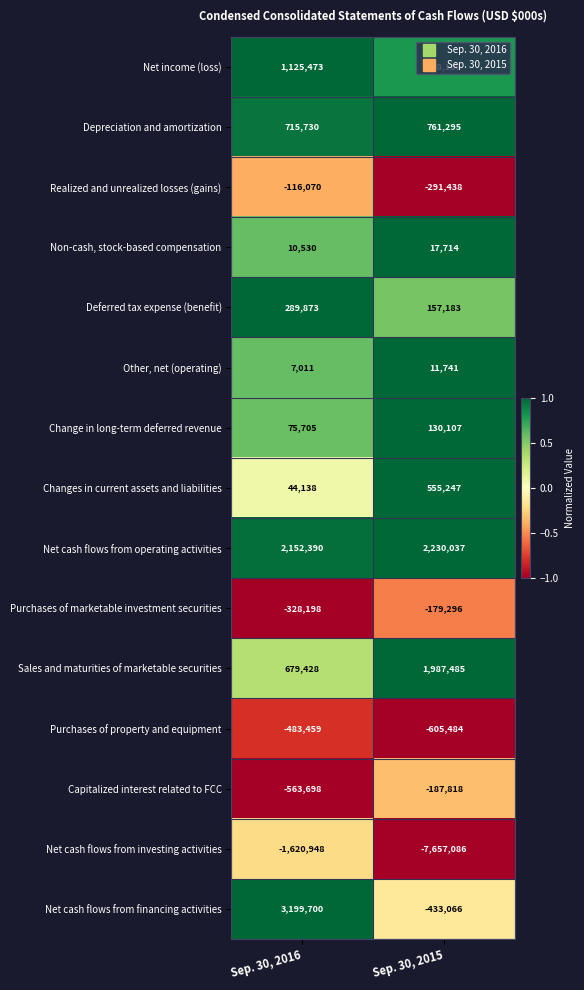

Which label corresponds to the smallest value in the chart?

Sep. 30, 2015